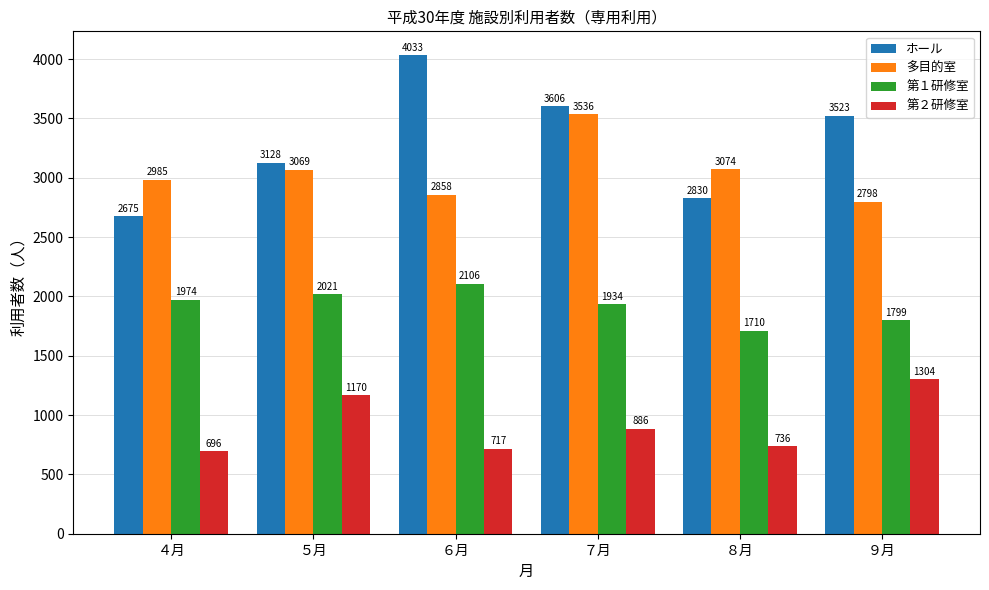

Rank the categories by 第２研修室 value from lowest to highest.

４月, ６月, ８月, ７月, ５月, ９月